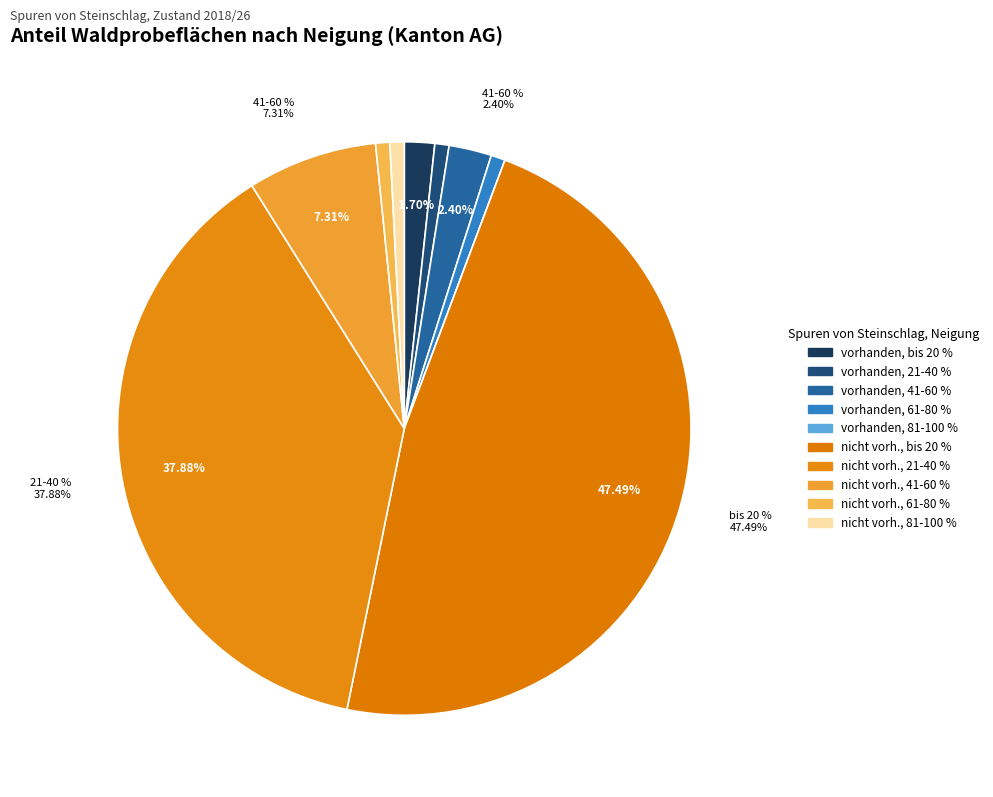

What percentage is NOT represented by 81-100 %?

100.0%